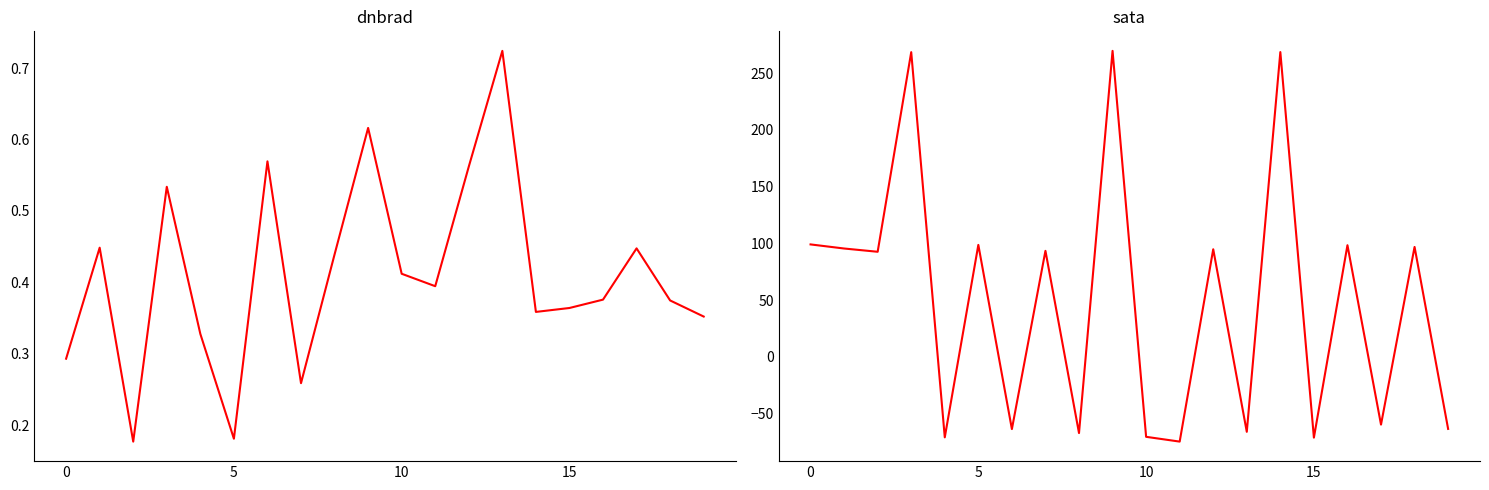

What is the difference between the sata values at 5 and 10?

6.1